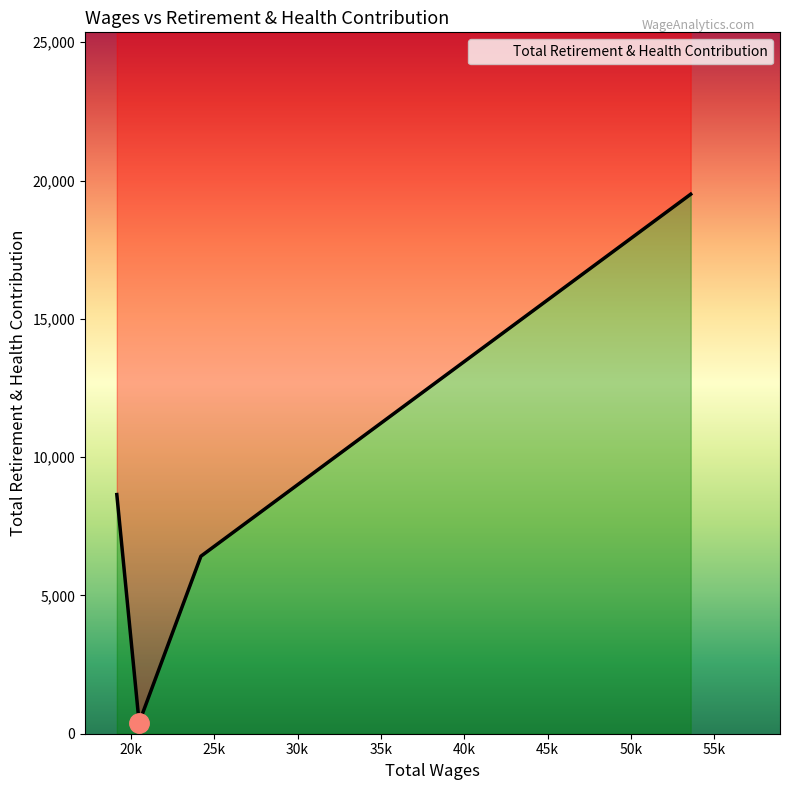

What is the ratio of the value at 24197.0 to the value at 20490.0?

16.0